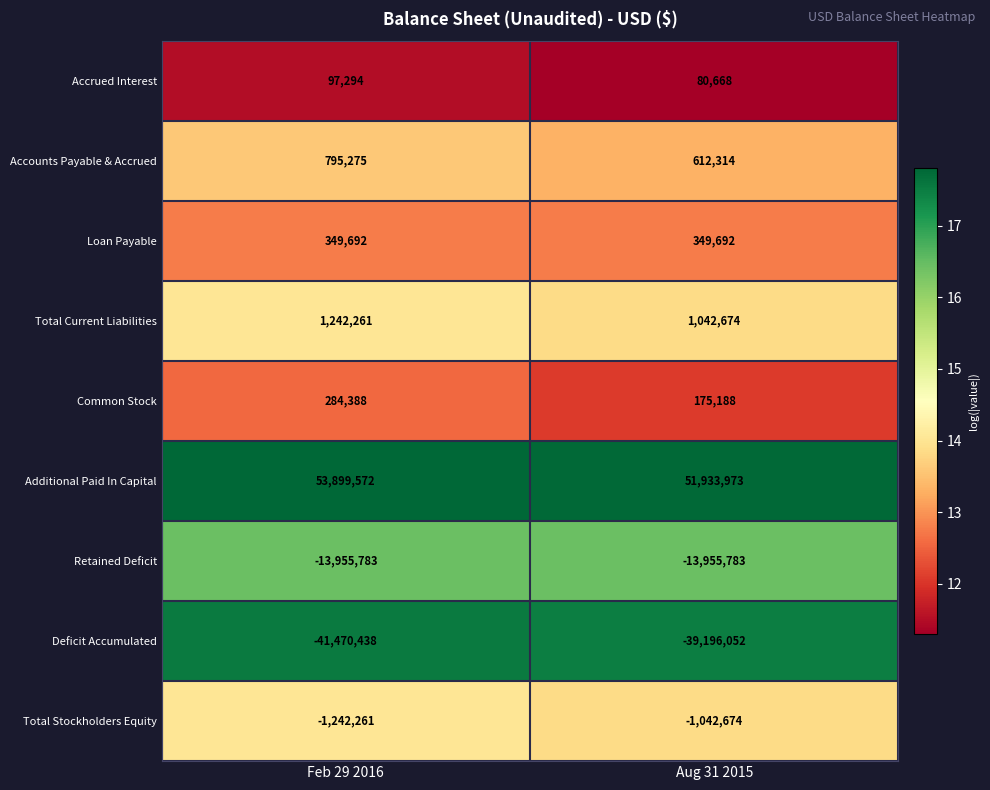

Is it true that Retained Deficit equals -13955783 at Feb 29 2016?

True